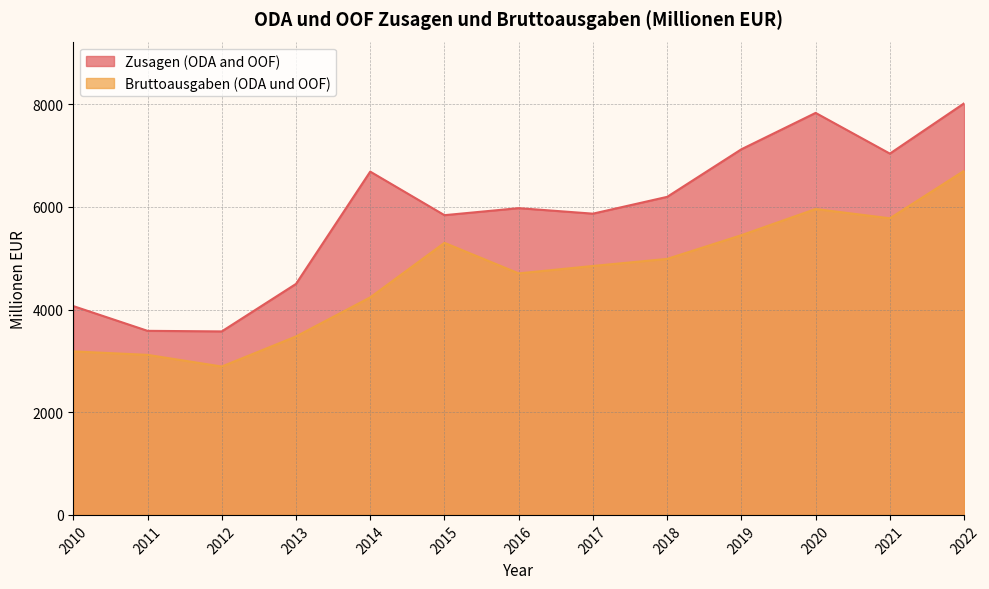

True or false: Zusagen (ODA and OOF) and Bruttoausgaben (ODA und OOF) intersect in this chart.

False